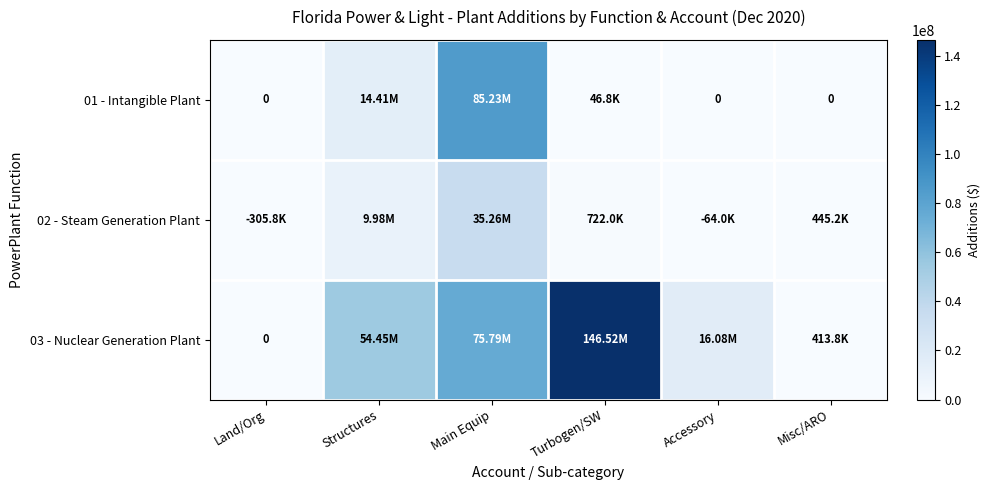

What is the difference between the maximum and minimum values in the 03 - Nuclear Generation Plant series?

146524676.7